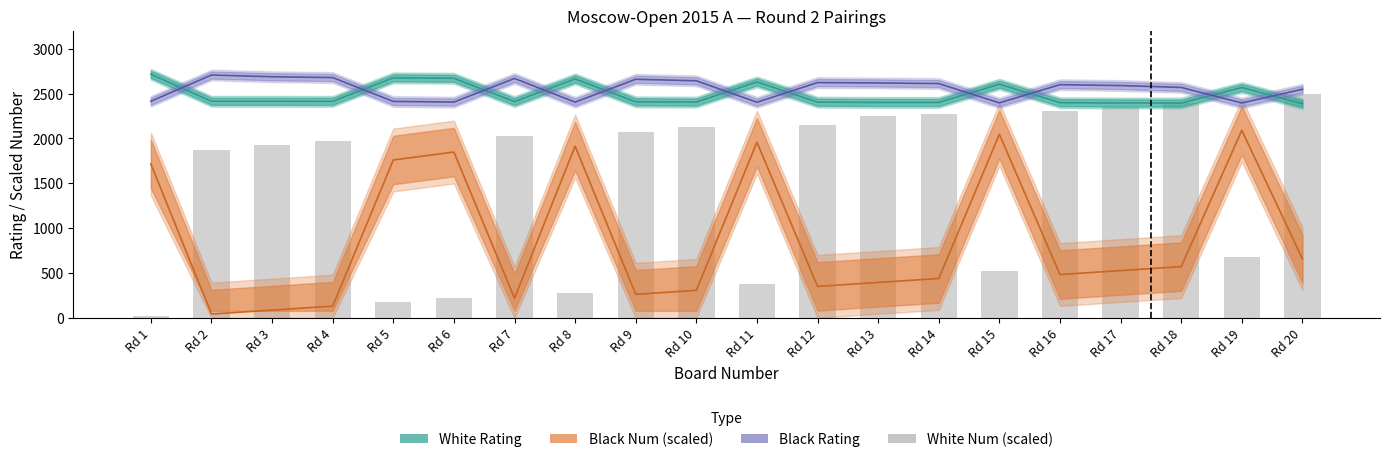

At how many categories does at least one series exceed 1039?

20